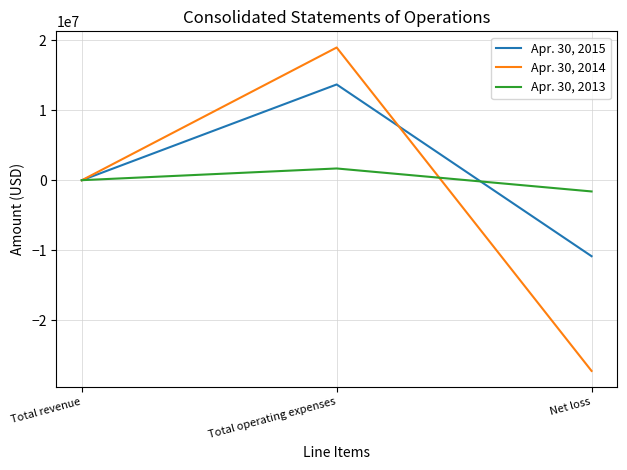

What is the sum of all Apr. 30, 2015 values?

2840980